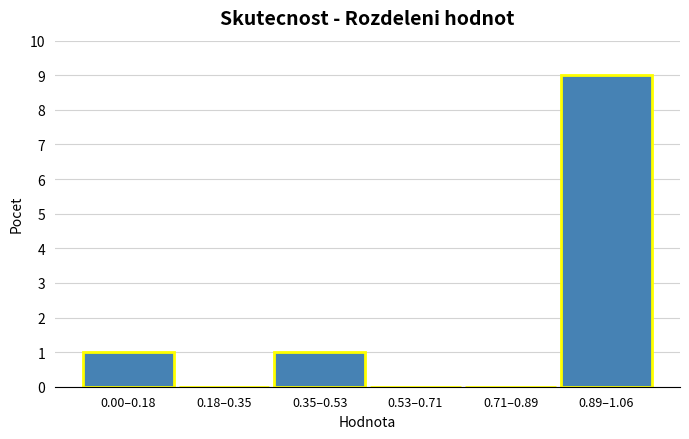

Reading left to right, transcribe all the data shown in this chart.

0.00–0.18=1	0.18–0.35=0	0.35–0.53=1	0.53–0.71=0	0.71–0.89=0	0.89–1.06=9